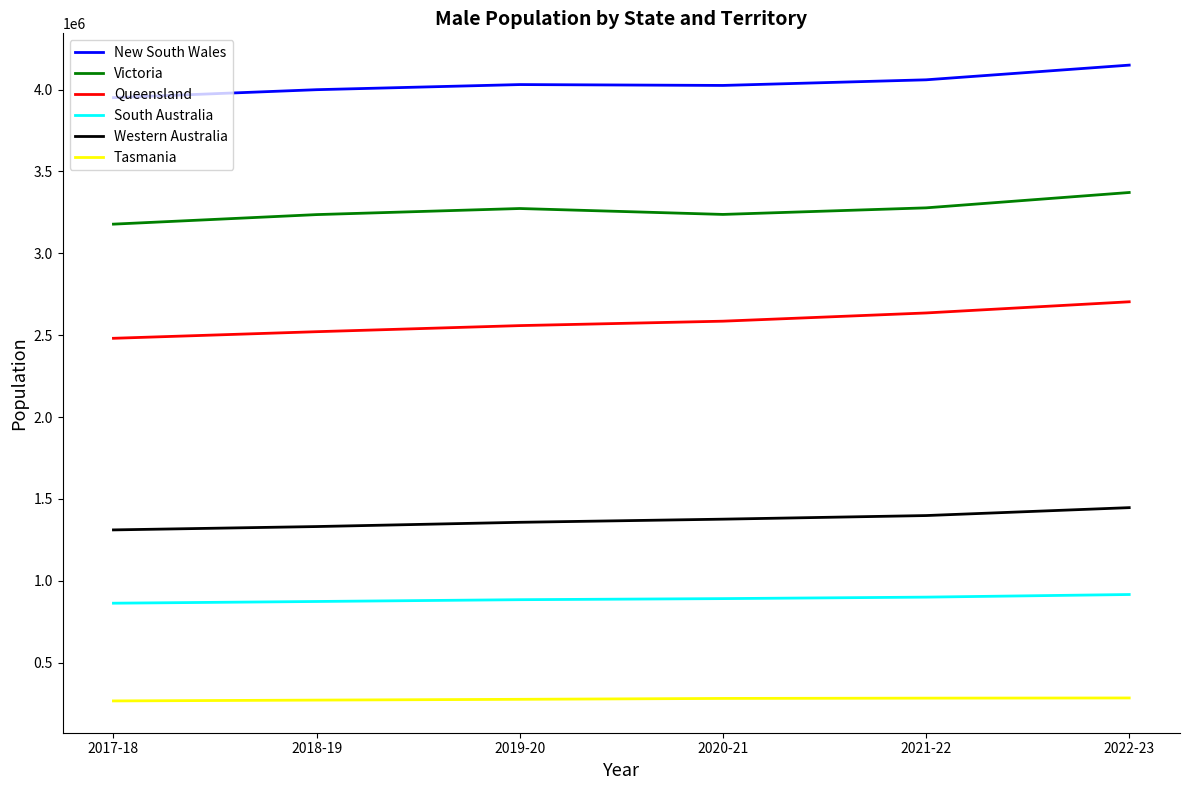

Which series changed the most between 2019-20 and 2022-23?

Queensland